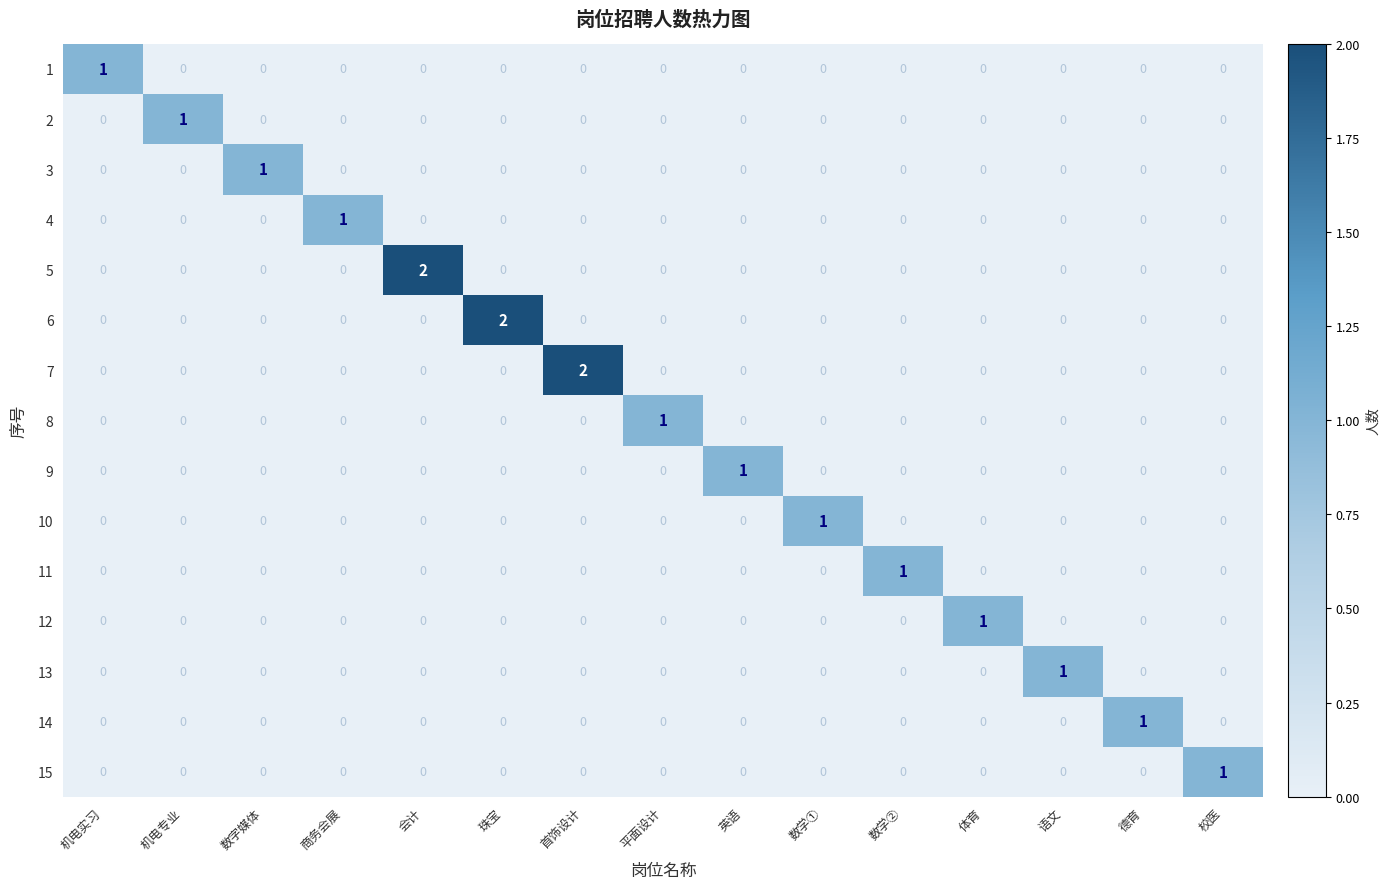

Count the number of data series in this chart.

15